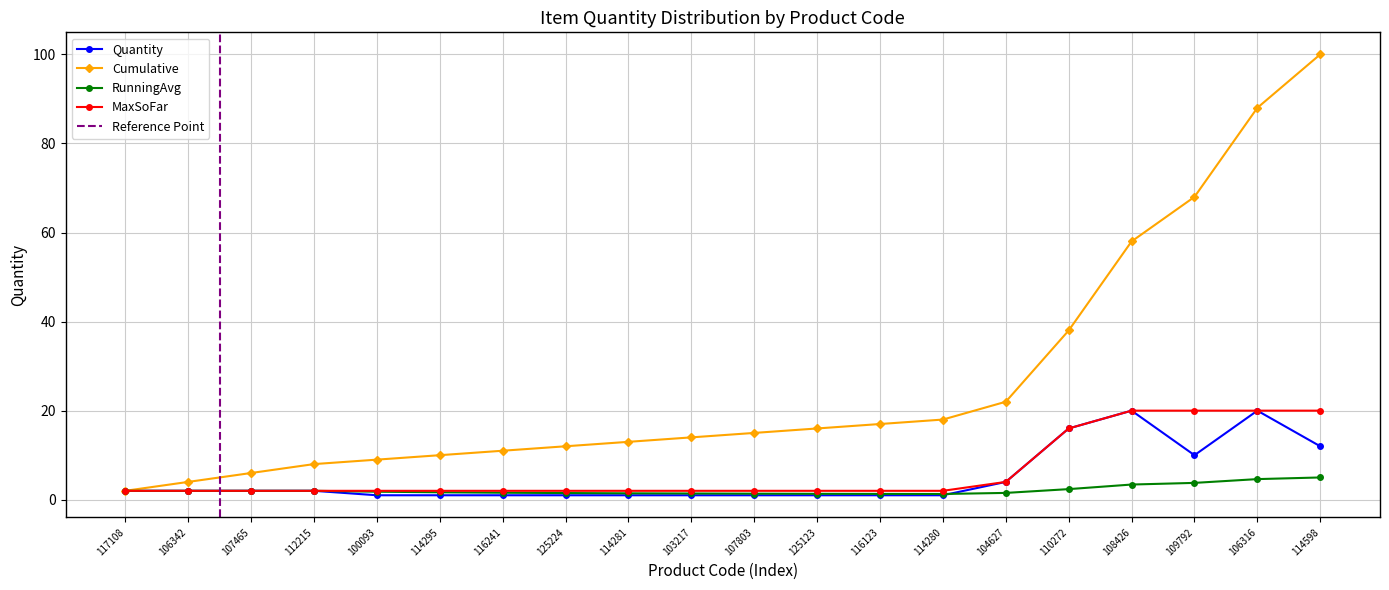

The chart shows a value of 1 at 125224. True or false?

True